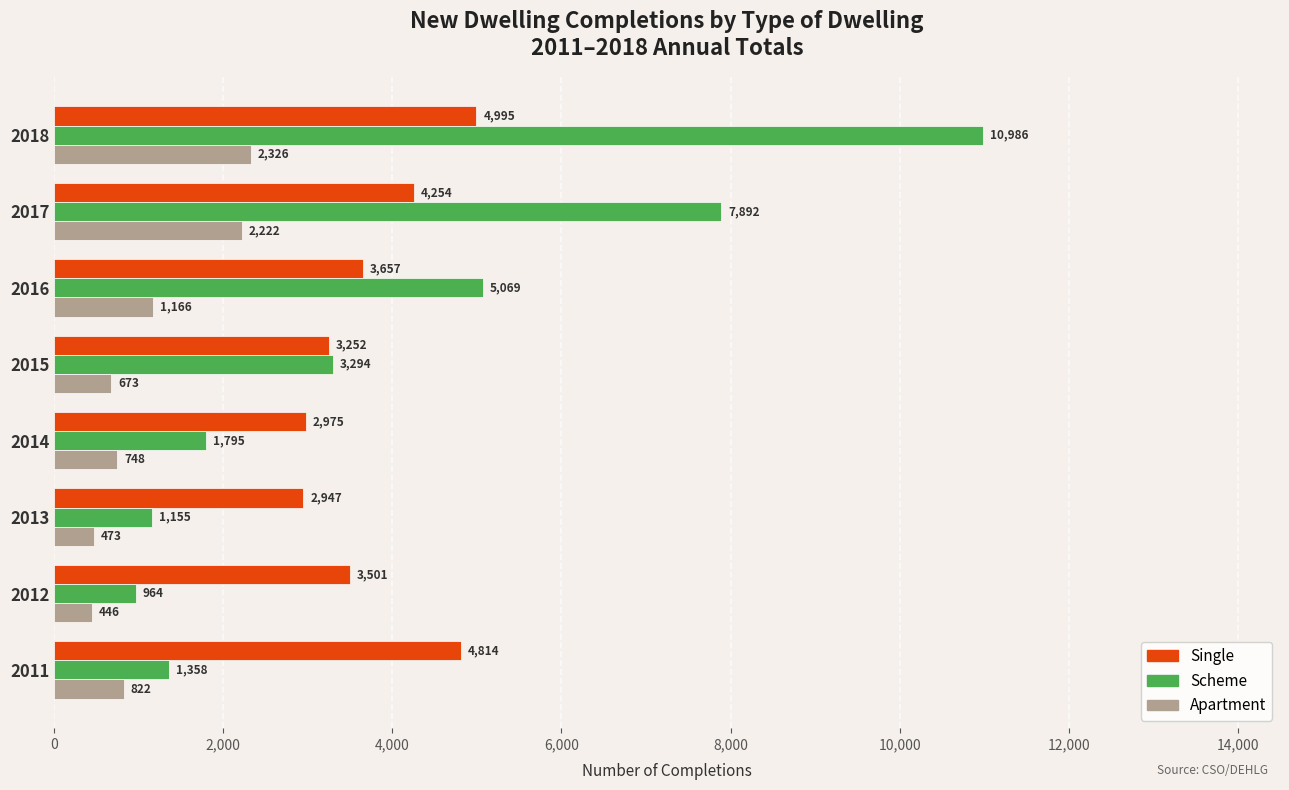

Rank the series by their maximum value, from highest to lowest.

Scheme, Single, Apartment